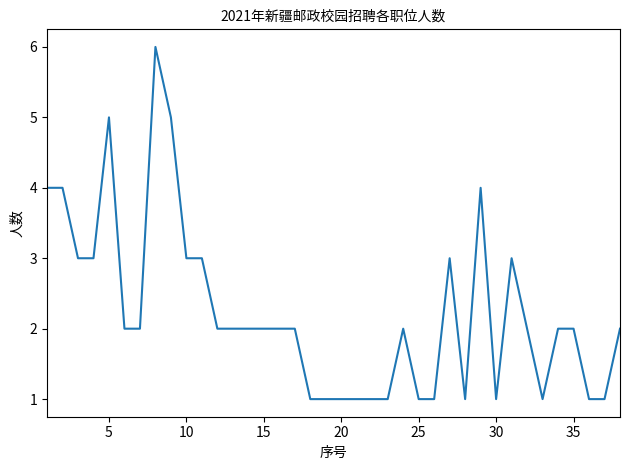

What is the maximum value shown in the chart?

6